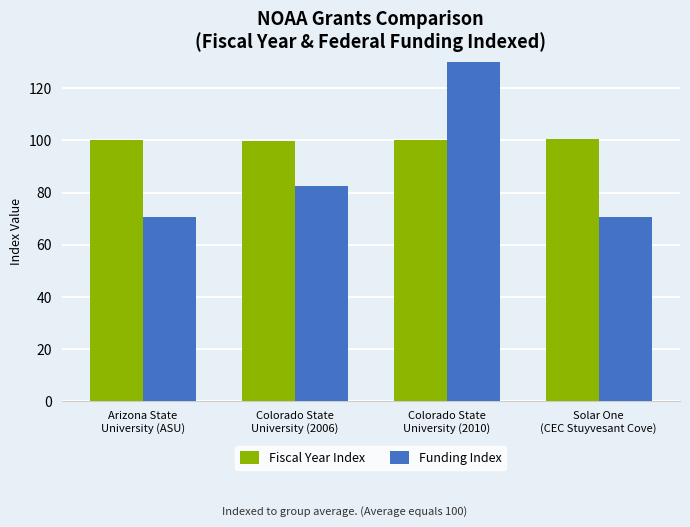

At Arizona State
University (ASU), list the series in order from smallest to largest.

Funding Index, Fiscal Year Index